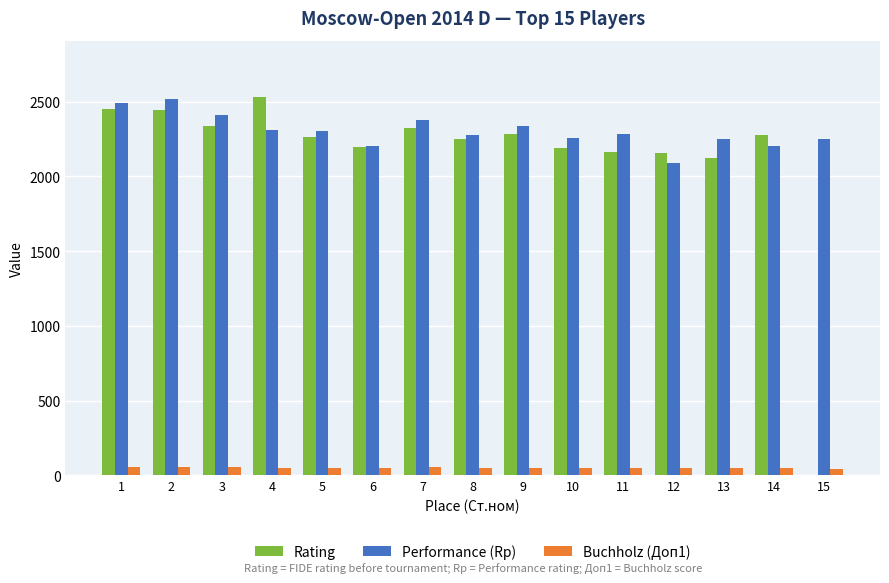

What is the total value across all series at 13?

4423.0